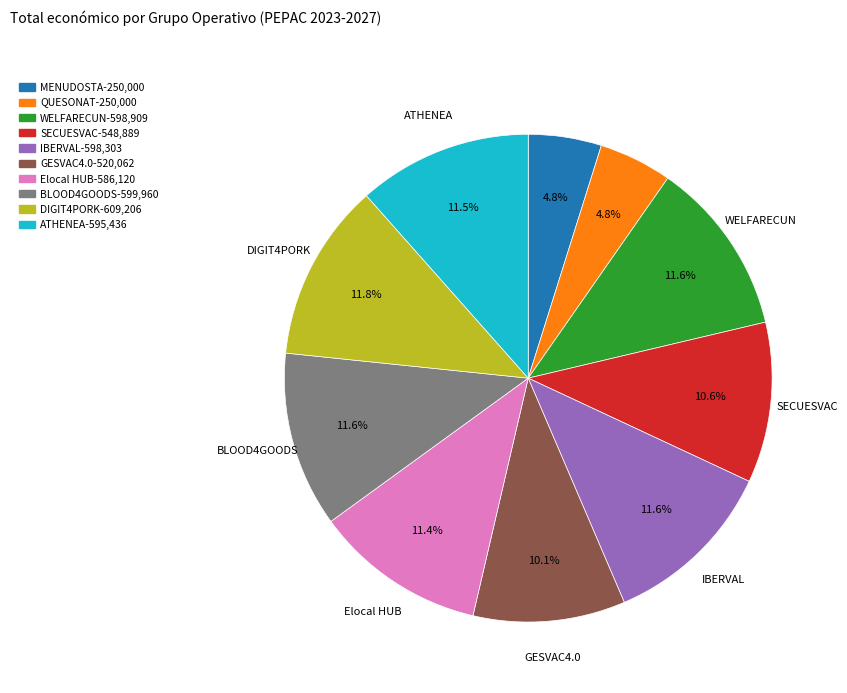

To the nearest percent, what portion does QUESONAT represent?

5%